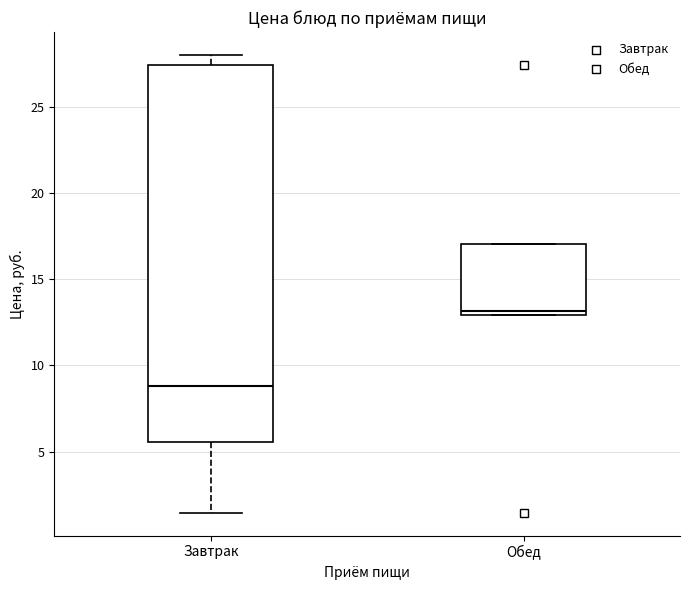

Comparing the boxes themselves (not the whiskers), which one is the tallest?

Завтрак